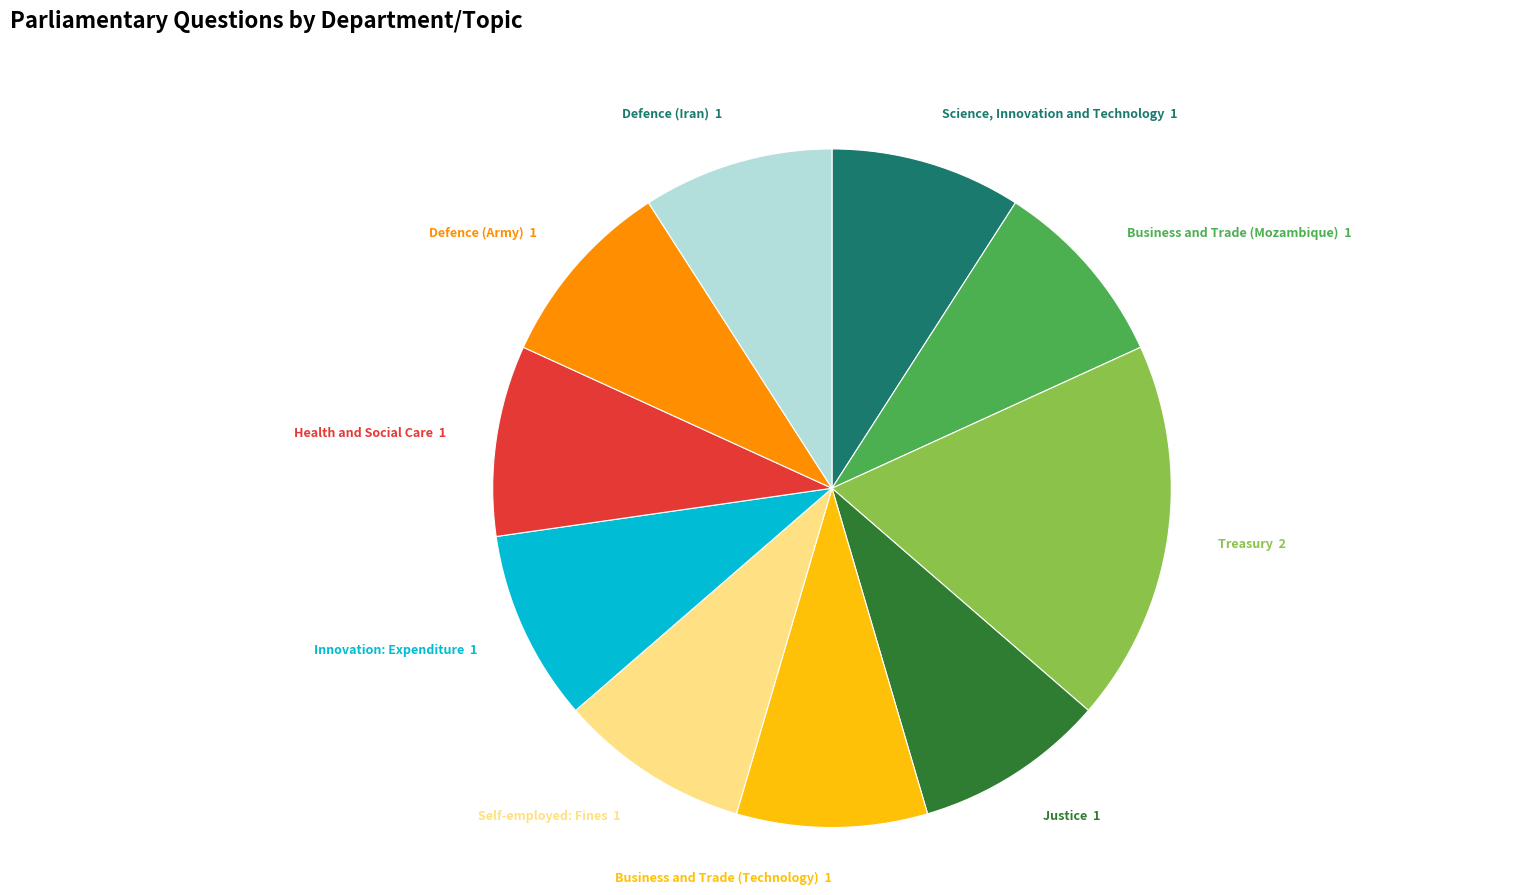

Combined, do Science, Innovation and Technology 1 and Justice 1 account for over 50%?

No